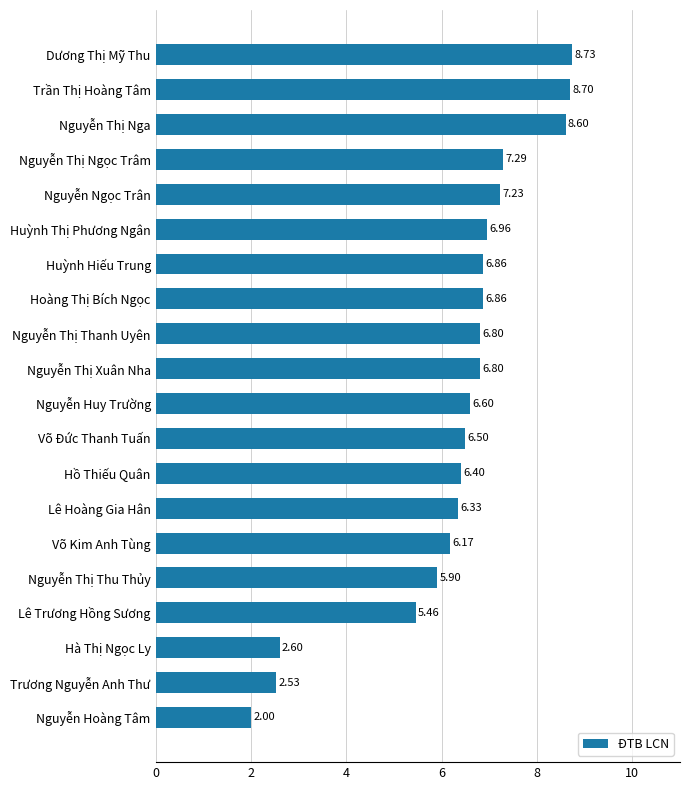

What is the greatest value displayed?

8.7